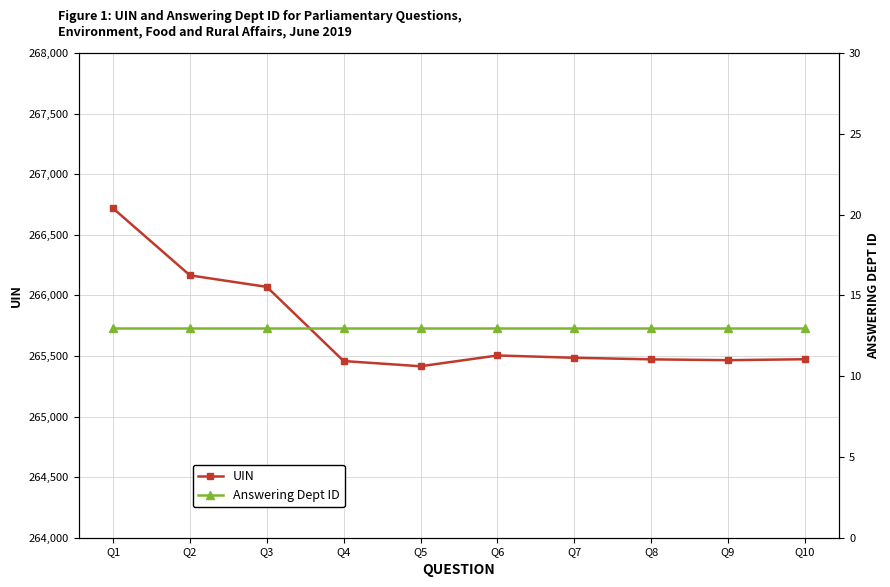

How many lines are shown in the chart?

2